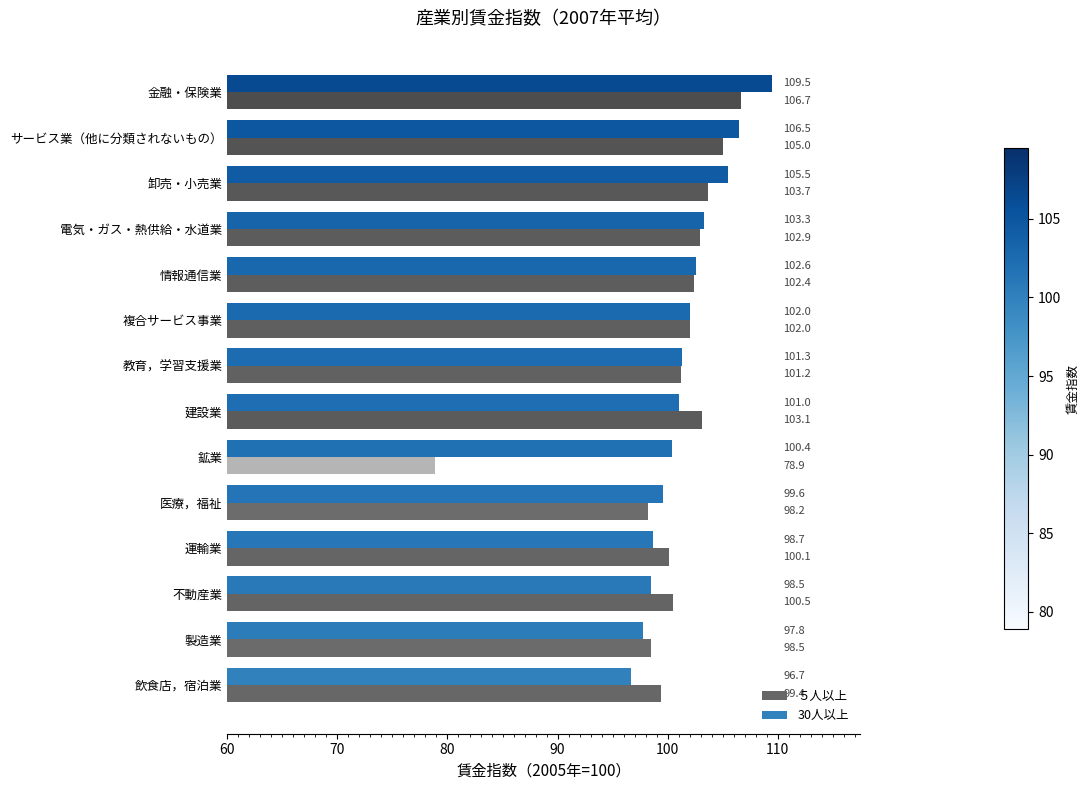

Rank the series by their average value, from highest to lowest.

30人以上, ５人以上